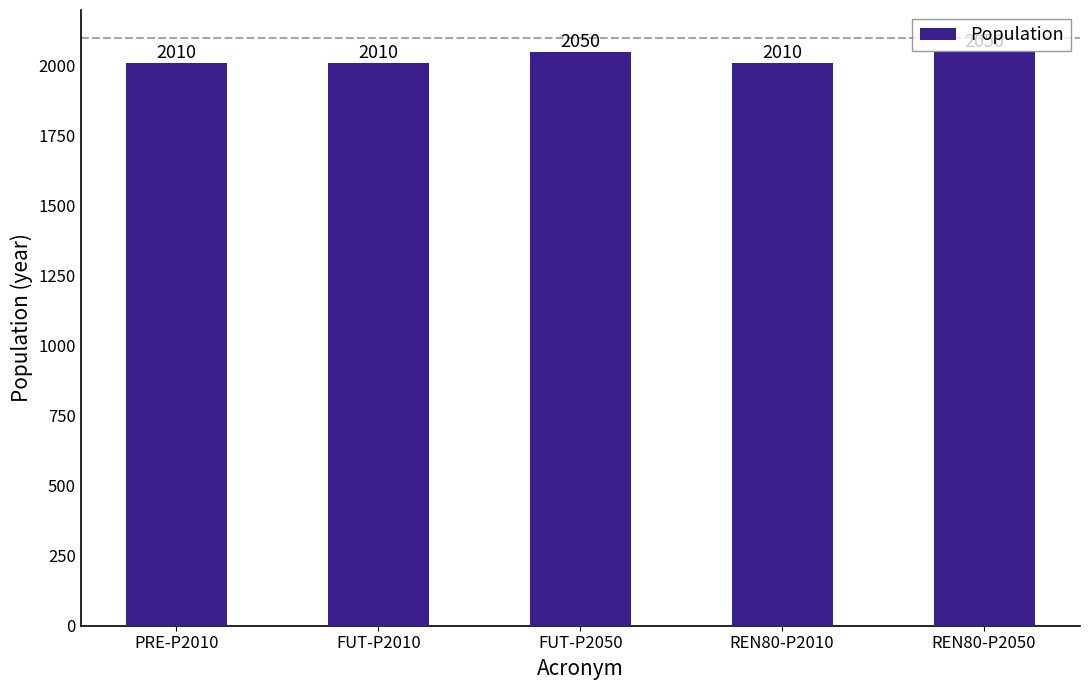

The chart shows a value of 1269 at FUT-P2010. True or false?

False